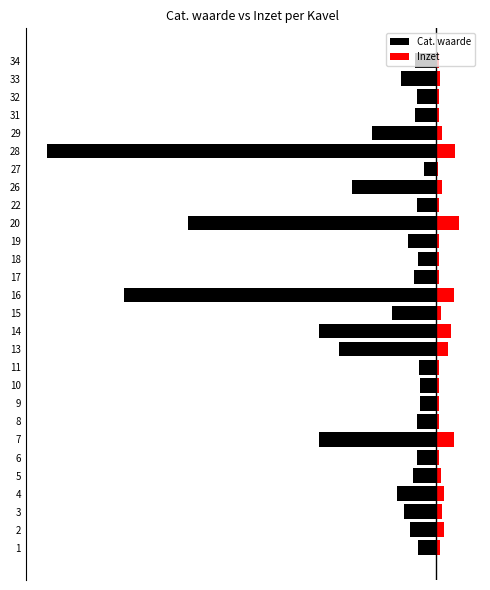

What is the spread (max minus min) of values at 18?

10.4